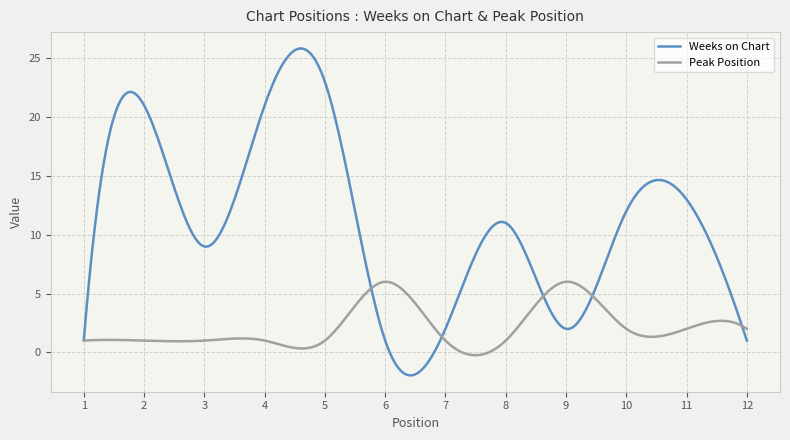

Rank the series by their average value, from lowest to highest.

Peak Position, Weeks on Chart